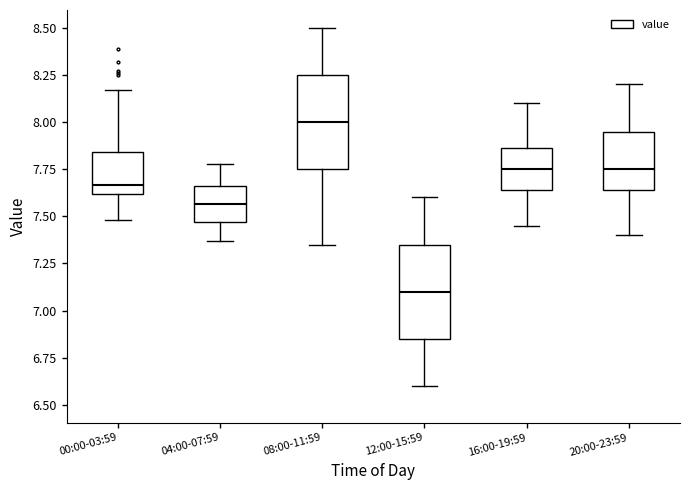

Reading left to right, transcribe this box plot: for each box, give where its median line is, the range the box spans, and where its two whiskers end, as read against the y-axis. The values are not printed on the chart, so give them approximately, as read against the axis.

00:00-03:59: median 7.65, box 7.60 to 7.85, whiskers 7.50 to 8.15
04:00-07:59: median 7.55, box 7.45 to 7.65, whiskers 7.35 to 7.80
08:00-11:59: median 8.00, box 7.75 to 8.25, whiskers 7.35 to 8.50
12:00-15:59: median 7.10, box 6.85 to 7.35, whiskers 6.60 to 7.60
16:00-19:59: median 7.75, box 7.65 to 7.85, whiskers 7.45 to 8.10
20:00-23:59: median 7.75, box 7.65 to 7.95, whiskers 7.40 to 8.20